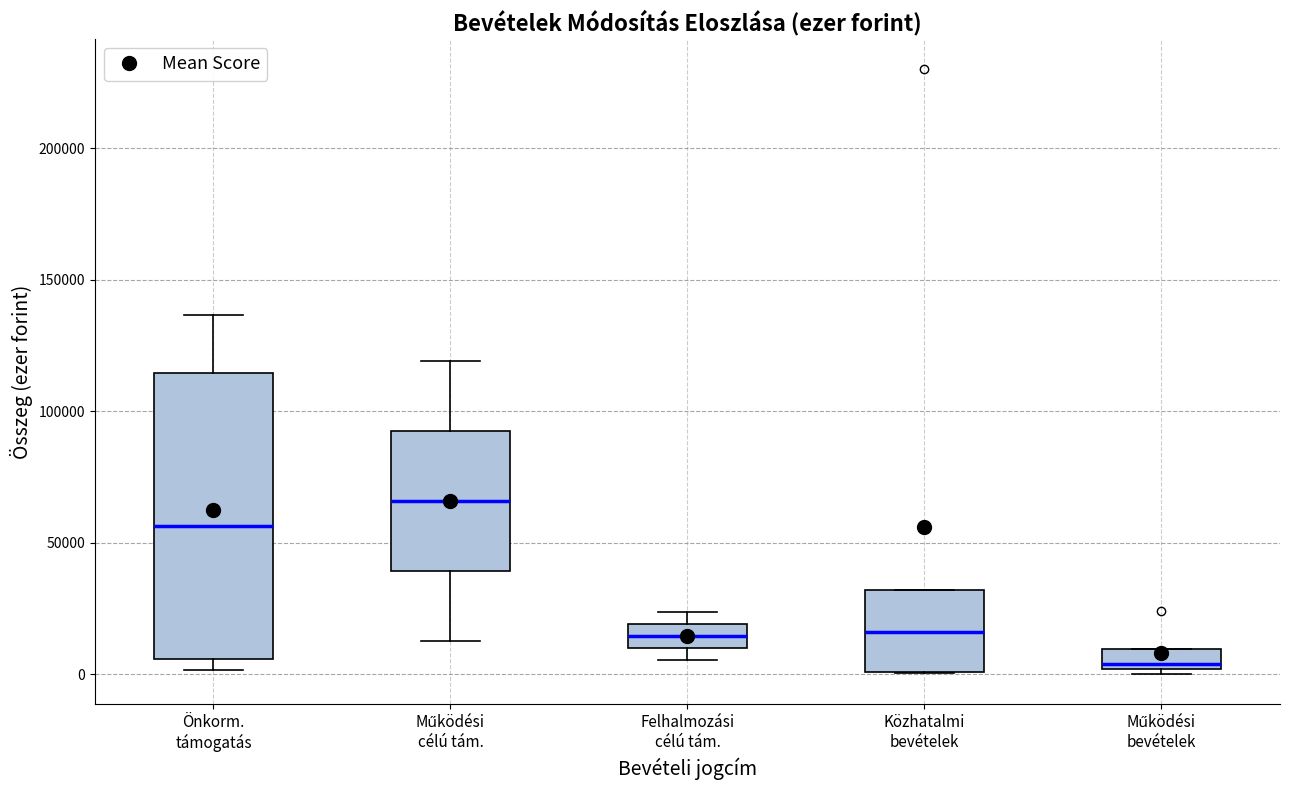

Reading left to right, read every box against the y-axis: the position of its median line, the range the box covers, and the ends of its whiskers. The values are not printed on the chart, so give them approximately, as read against the axis.

Önkorm. támogatás: median 55000, box 5000 to 115000, whiskers 0 to 135000
Működési célú tám.: median 65000, box 40000 to 90000, whiskers 15000 to 120000
Felhalmozási célú tám.: median 15000, box 10000 to 20000, whiskers 5000 to 25000
Közhatalmi bevételek: median 15000, box 0 to 30000, whiskers 0 to 30000
Működési bevételek: median 5000, box 0 to 10000, whiskers 0 (just below the box's lower edge) to 10000